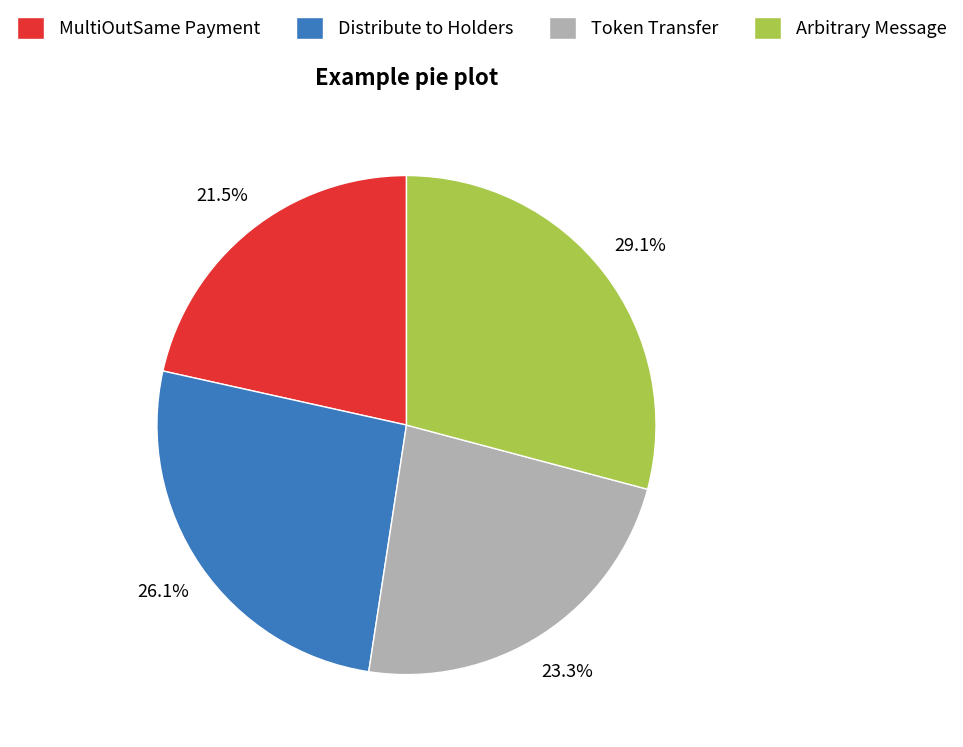

To the nearest percent, what portion does Distribute to Holders represent?

26%